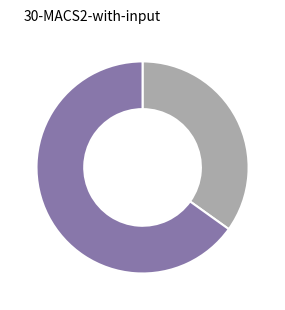

Is there any slice that represents more than half of the pie?

Yes